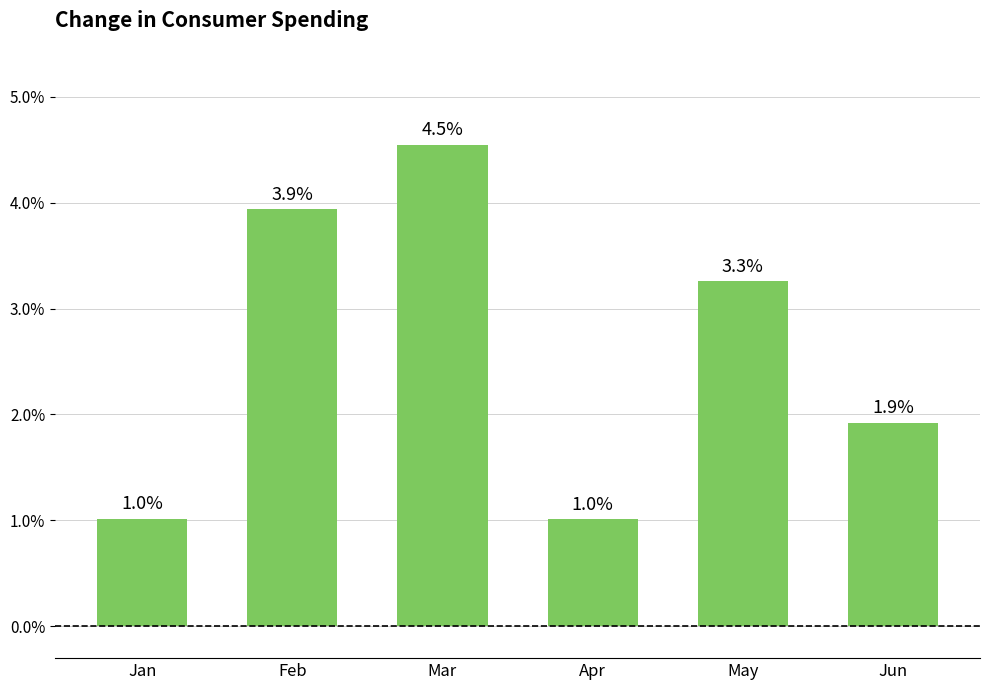

What is the sum of the values at Jan and Jun?

2.9